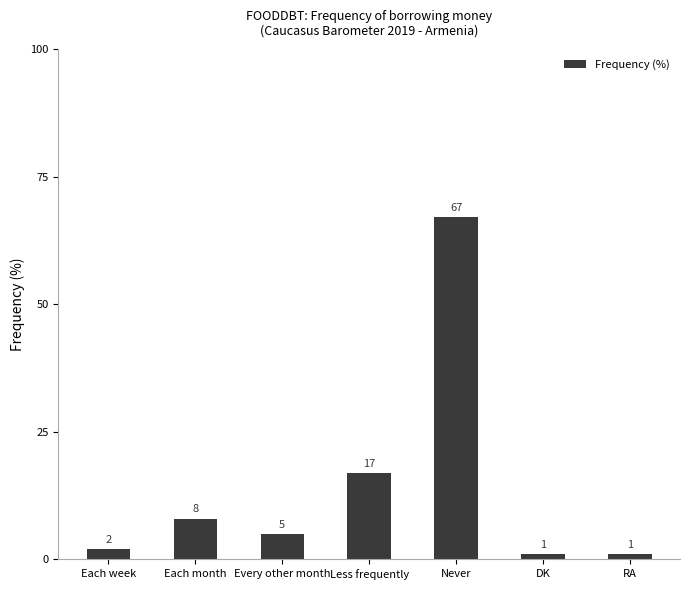

How many values are below 5?

3